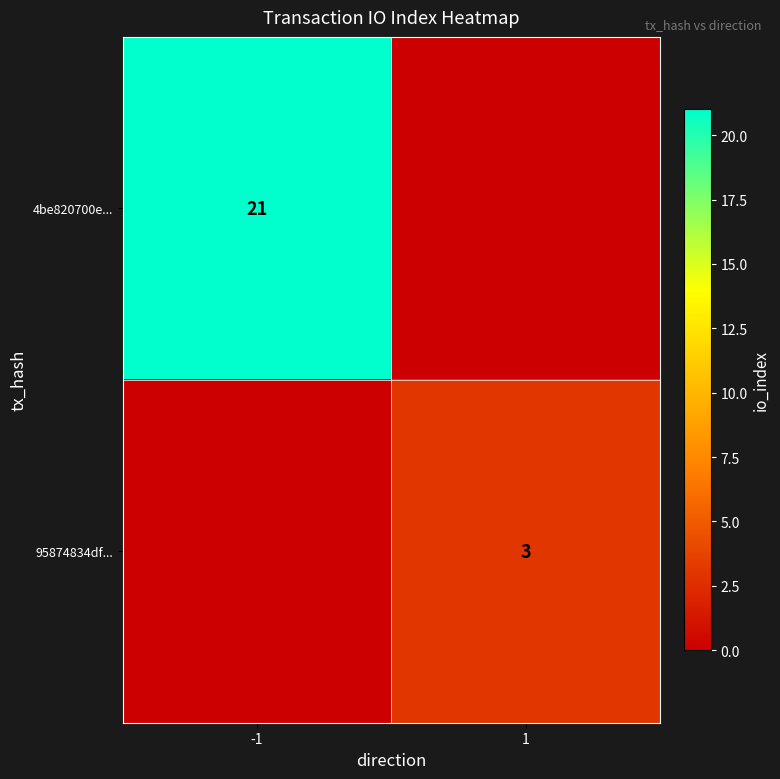

The value of 4be820700e... at -1 is 10. True or false?

False